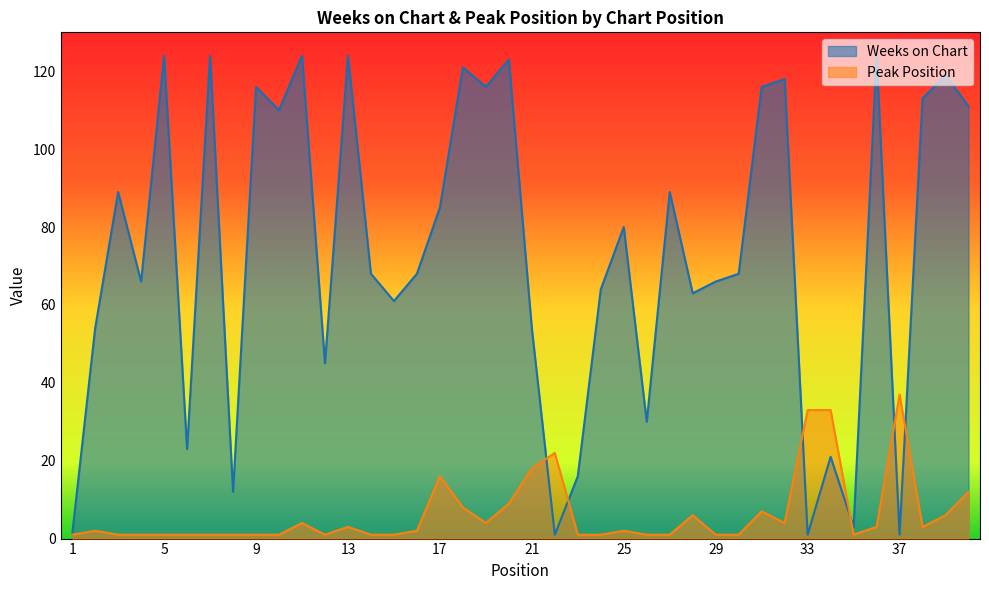

Is it true that Weeks on Chart equals 45 at 12?

True